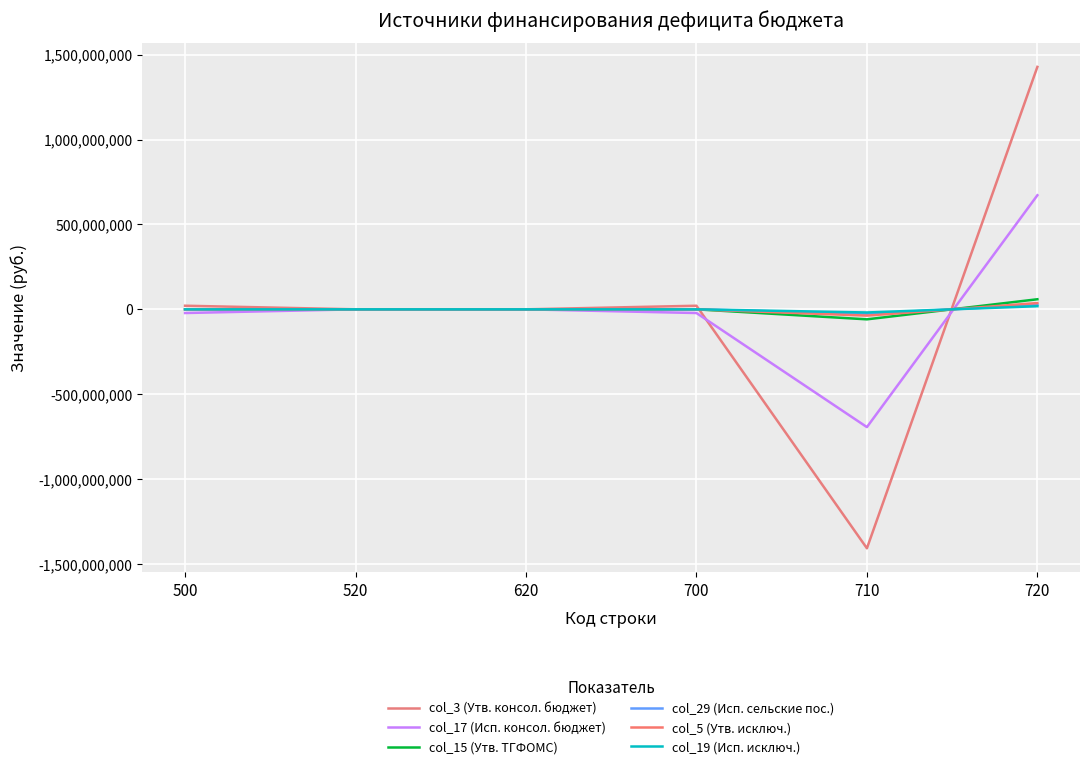

After their last crossing, which series has the higher values: col_17 (Исп. консол. бюджет) or col_3 (Утв. консол. бюджет)?

col_3 (Утв. консол. бюджет)